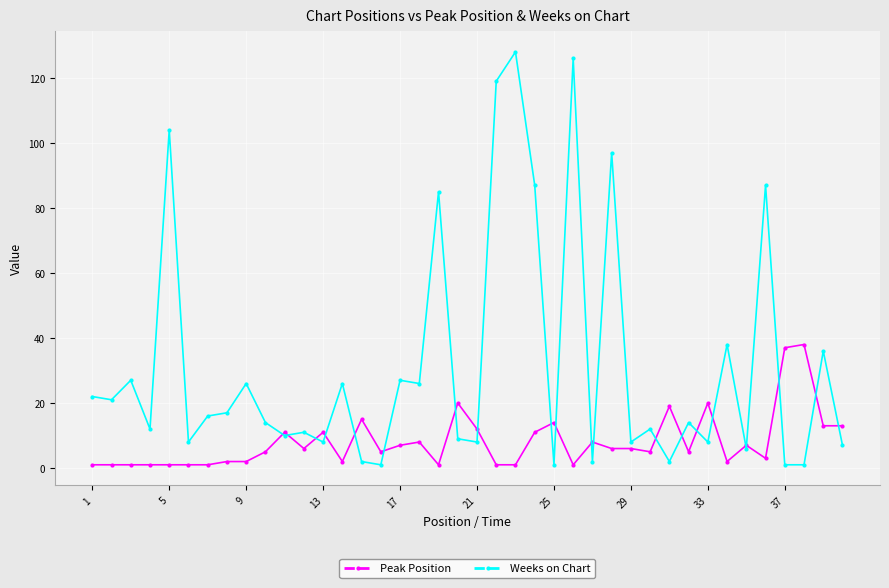

Rank the series by their average value, from lowest to highest.

Peak Position, Weeks on Chart